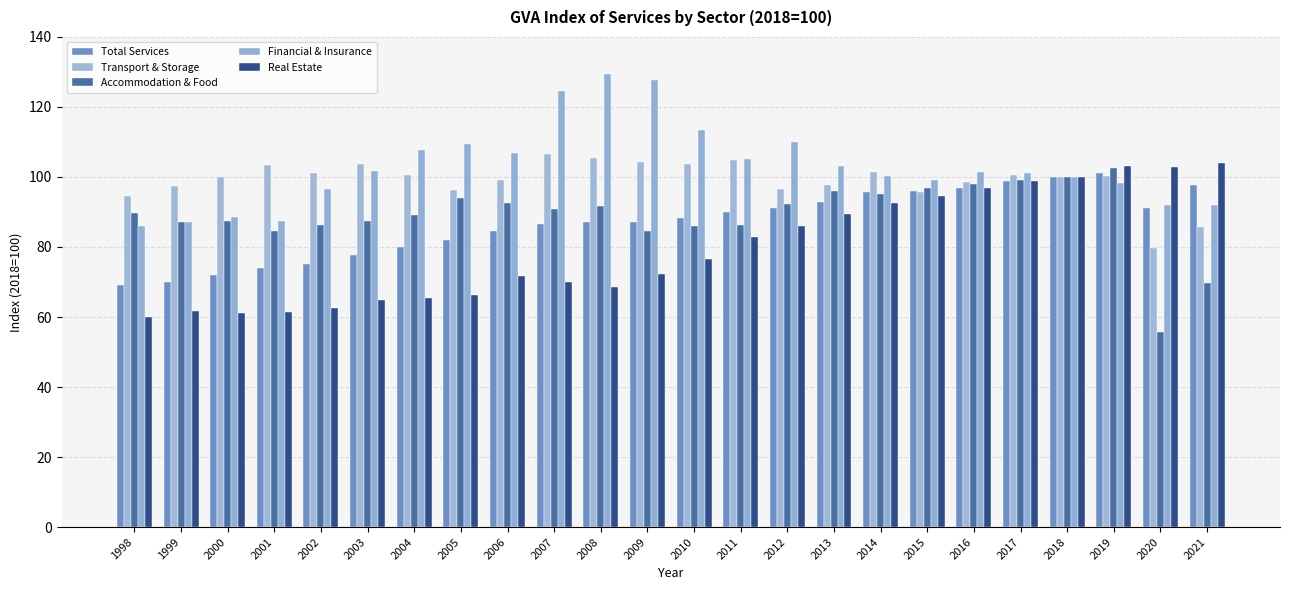

Which series changed the most between 2000 and 2009?

Financial & Insurance